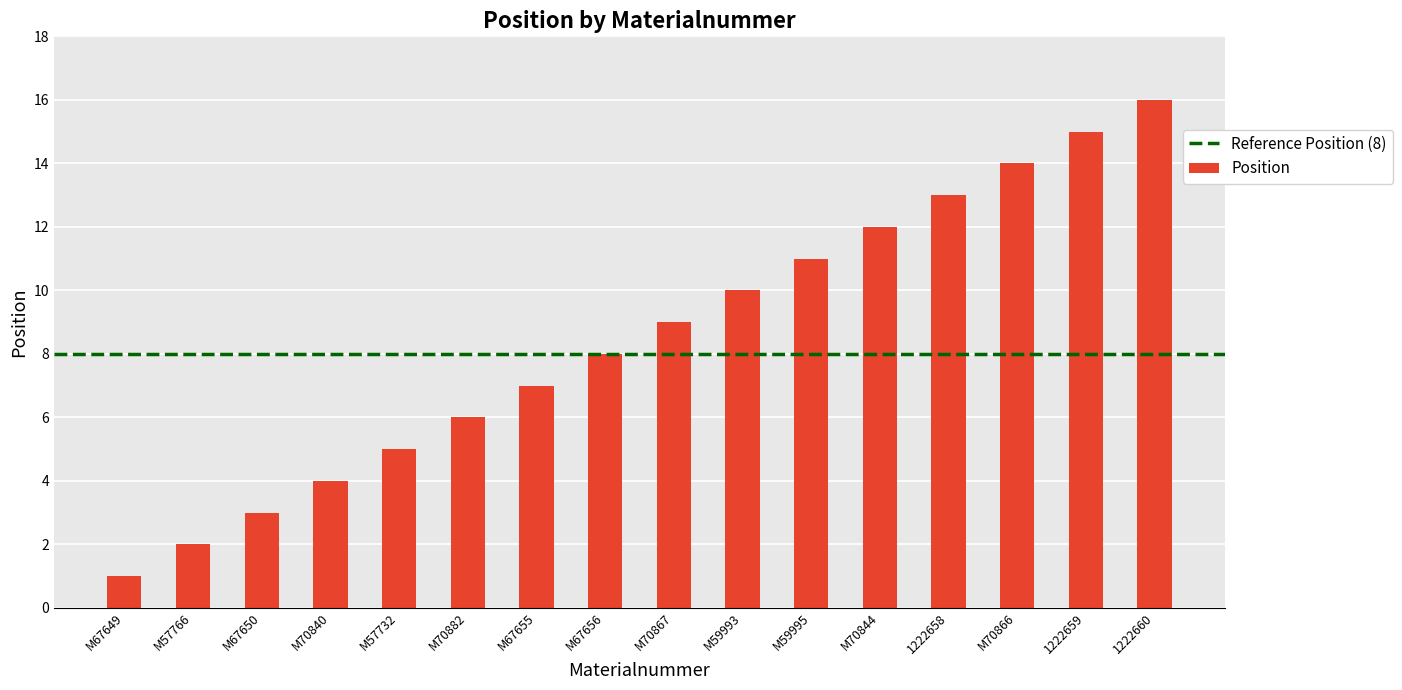

Reading left to right, list all the values displayed in this chart.

M67649=1	M57766=2	M67650=3	M70840=4	M57732=5	M70882=6	M67655=7	M67656=8	M70867=9	M59993=10	M59995=11	M70844=12	1222658=13	M70866=14	1222659=15	1222660=16